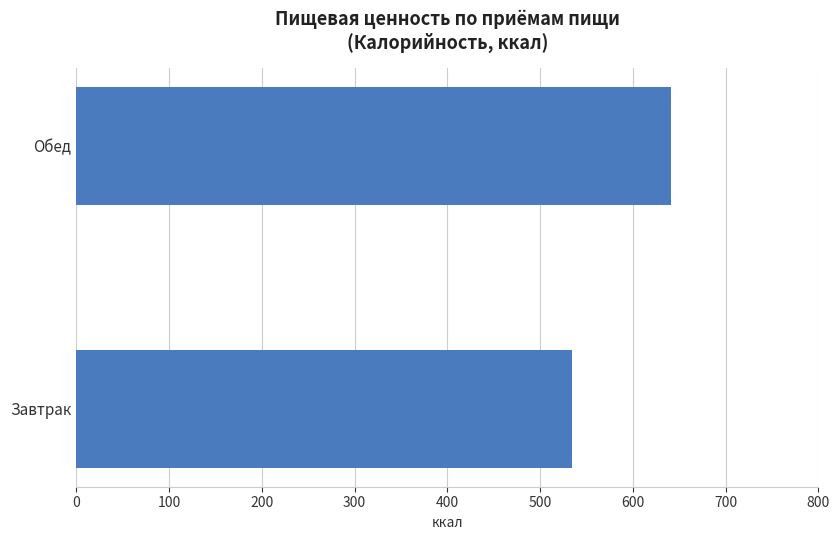

What is the approximate value at Завтрак?

534.9